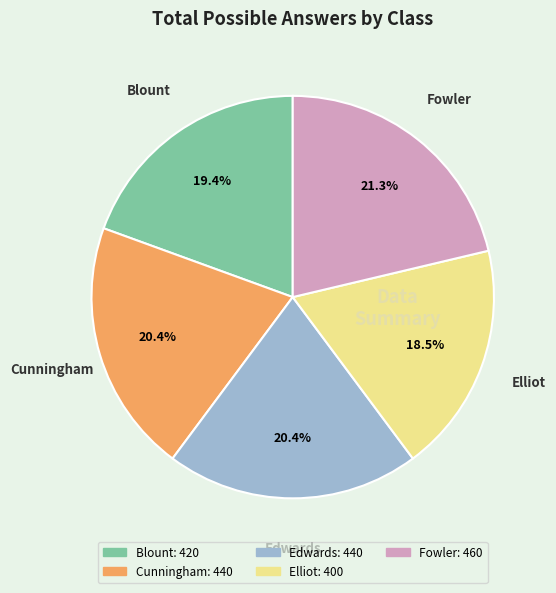

The Blount slice represents 26% of the pie. True or false?

False